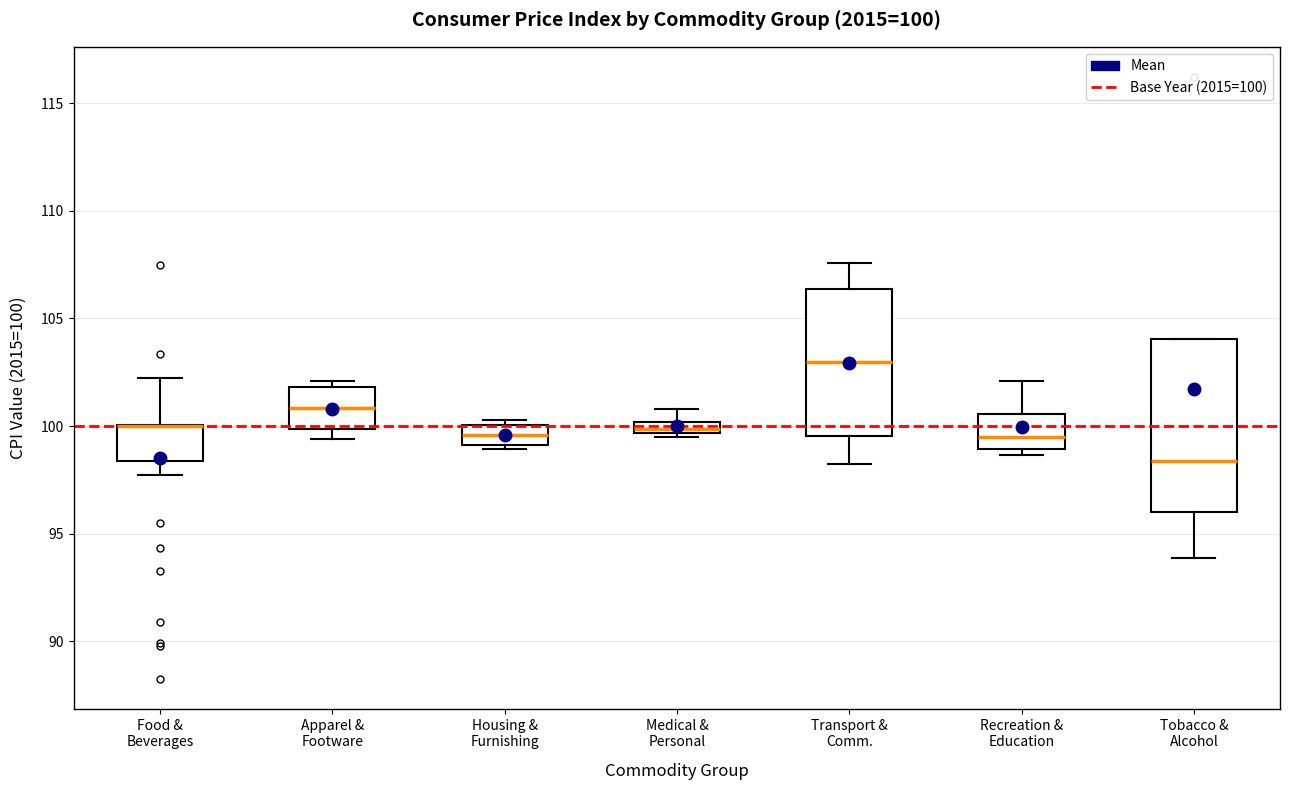

Which box is the tallest, from its lower edge to its upper edge?

Tobacco & Alcohol